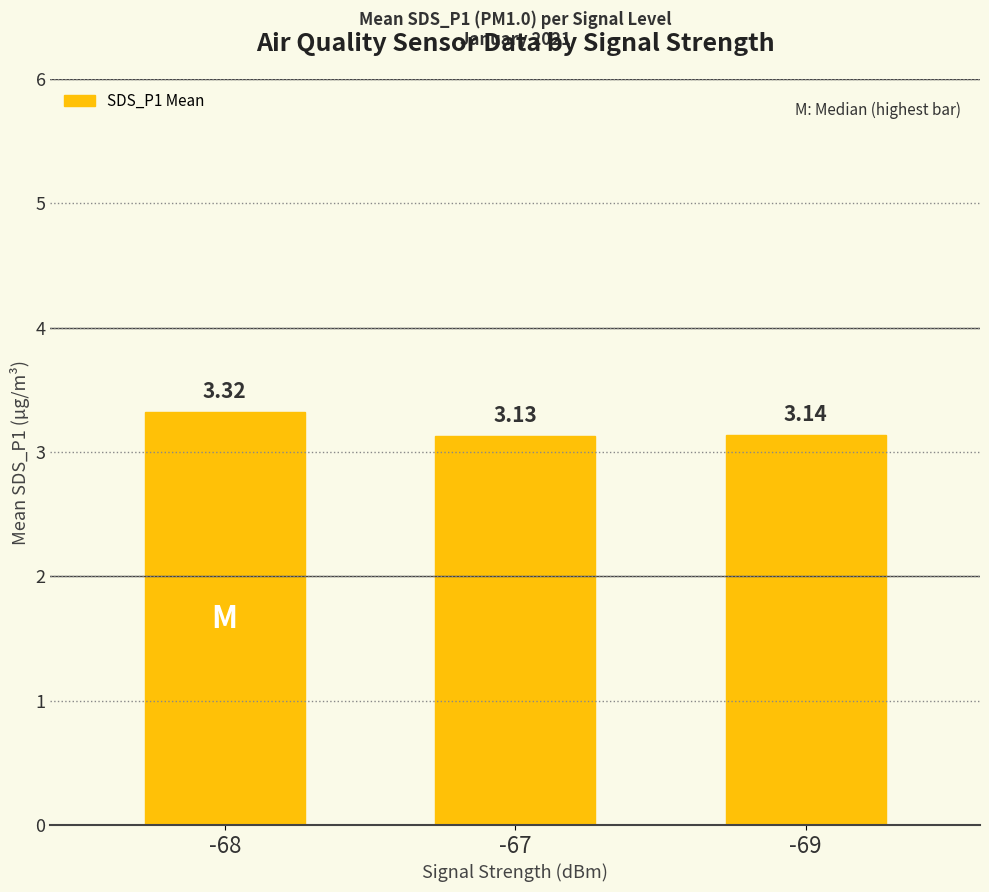

What is the average value?

3.2